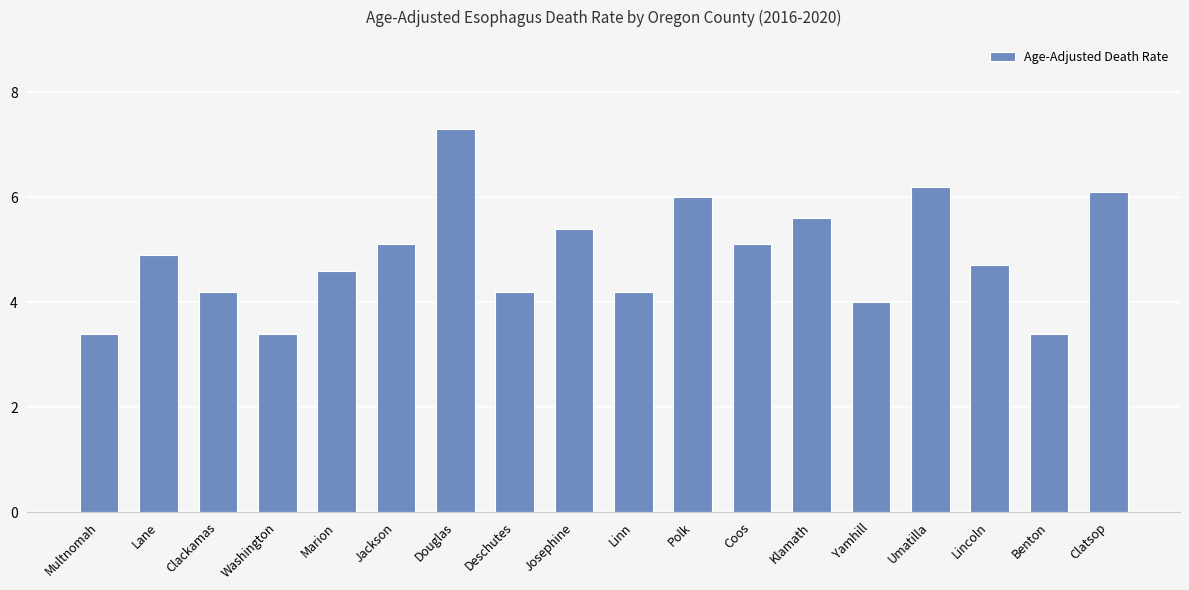

Approximately how many times larger is the value at Benton compared to Douglas?

0.5